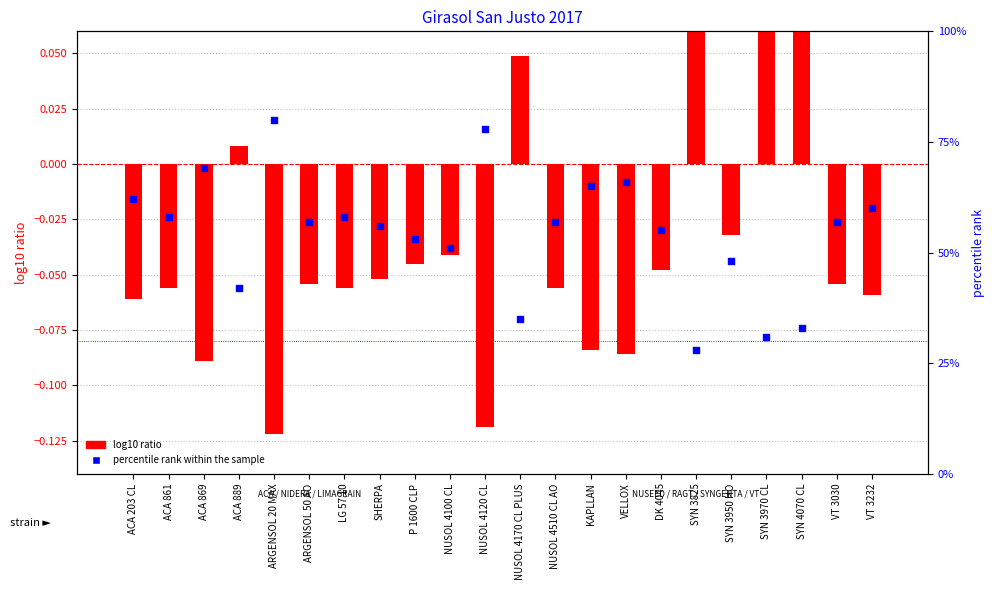

Which series contains the highest Y value?

percentile rank within the sample